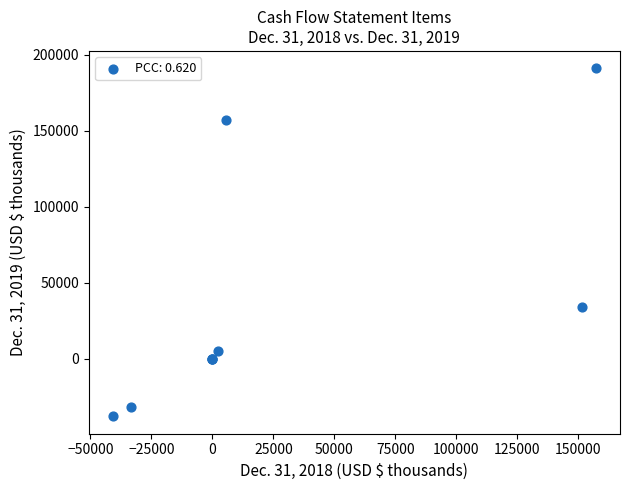

What Y value in the scatter plot is closest to 76661?

34010